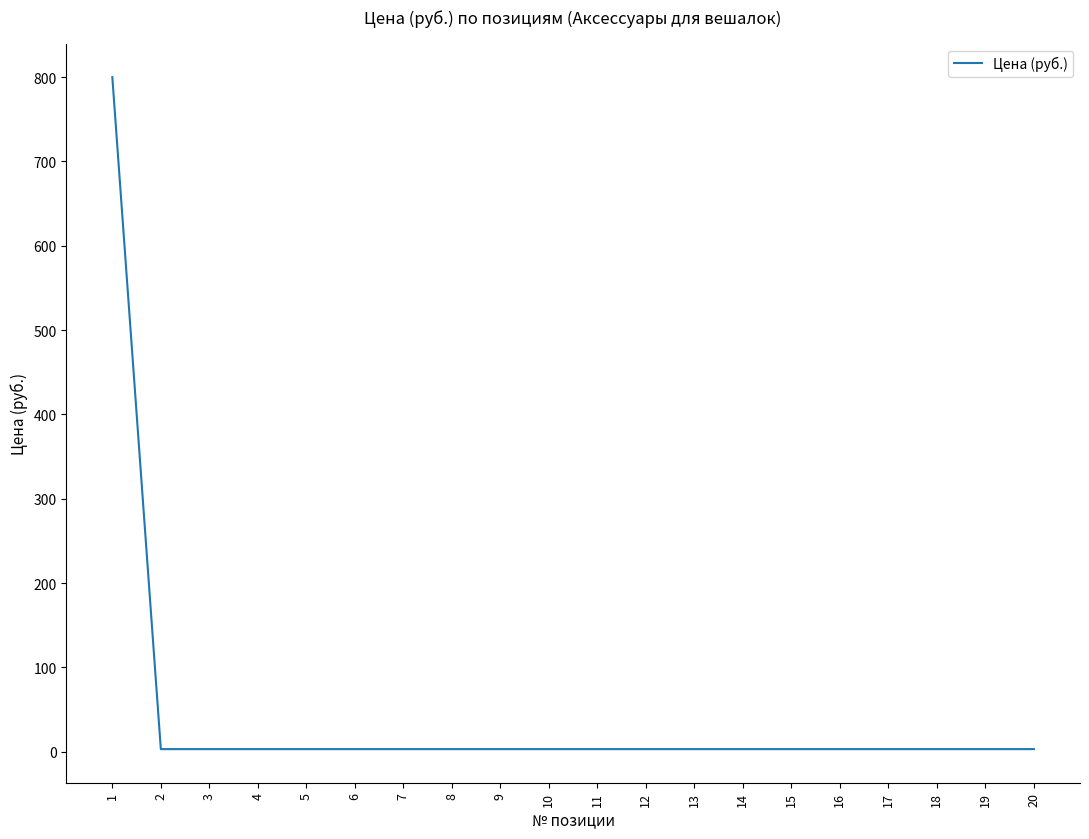

What is the maximum value shown in the chart?

800